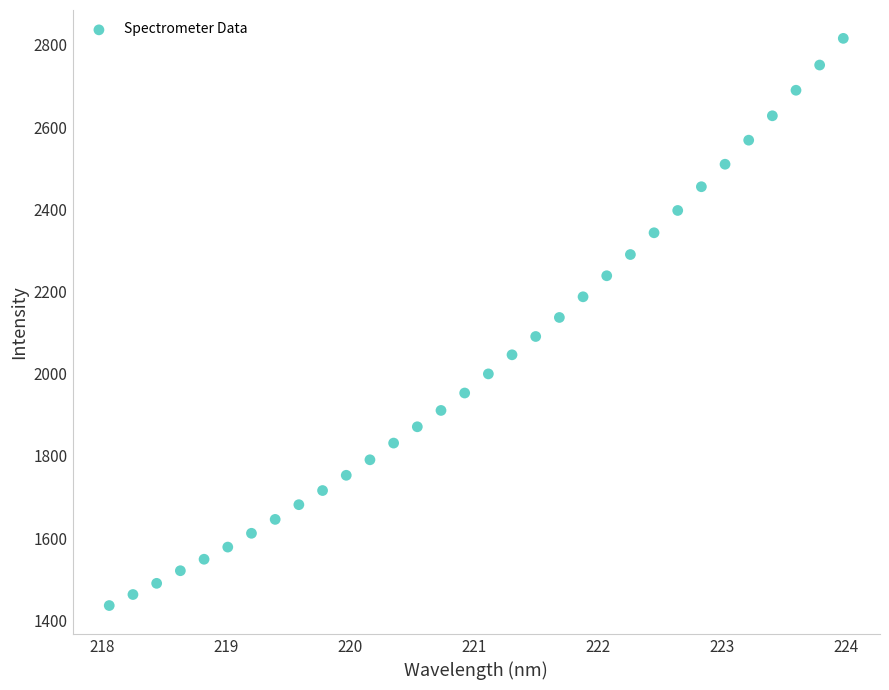

What is the range of X values (max minus min)?

5.9